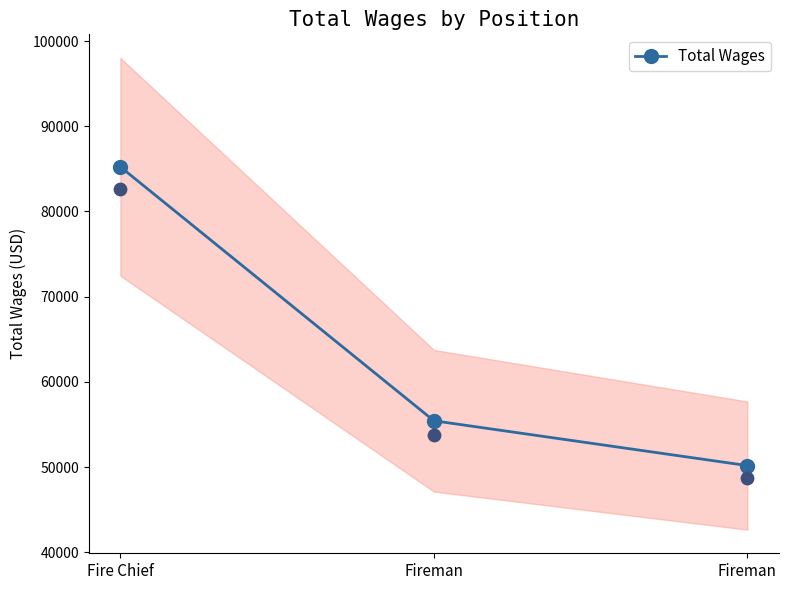

Which has a higher value, Fire Chief or Fireman?

Fire Chief